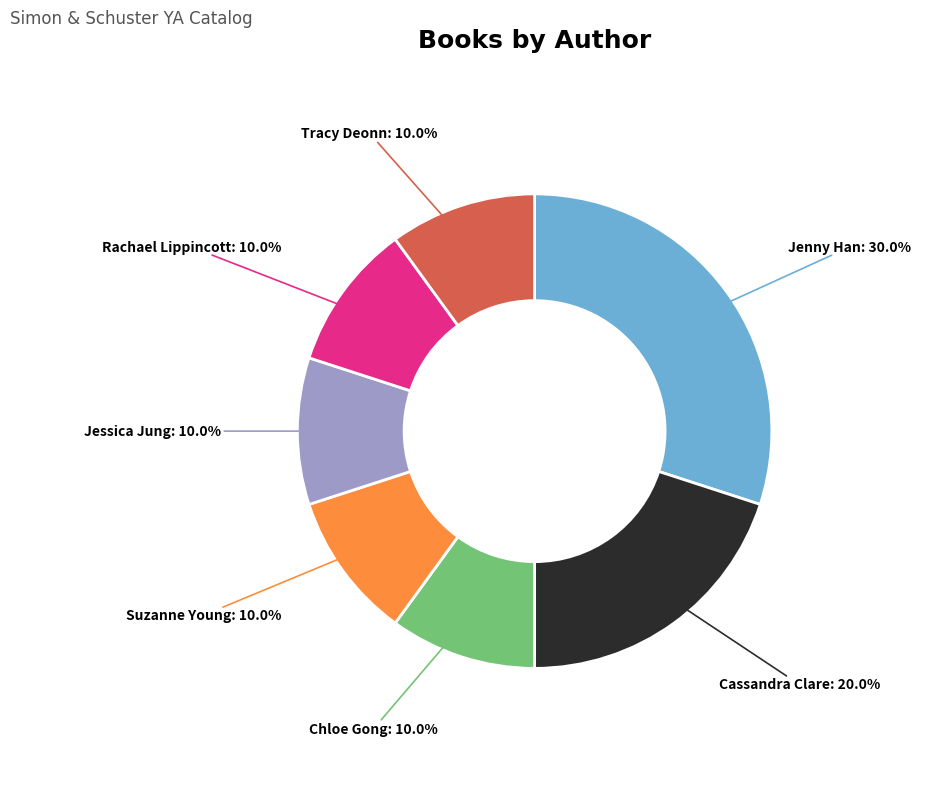

What percentage is NOT represented by Chloe Gong?

90.0%